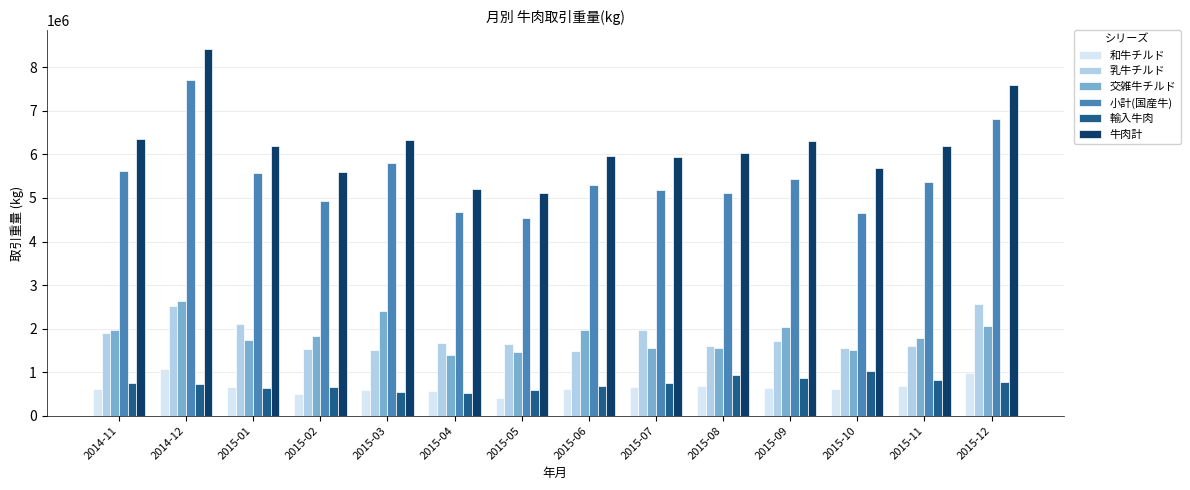

Which series has the largest range (max minus min)?

牛肉計